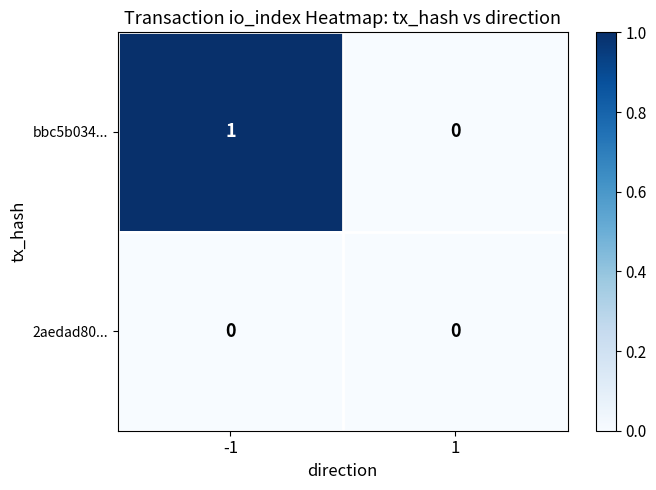

The bbc5b034... series shows 1 at 1. True or false?

False